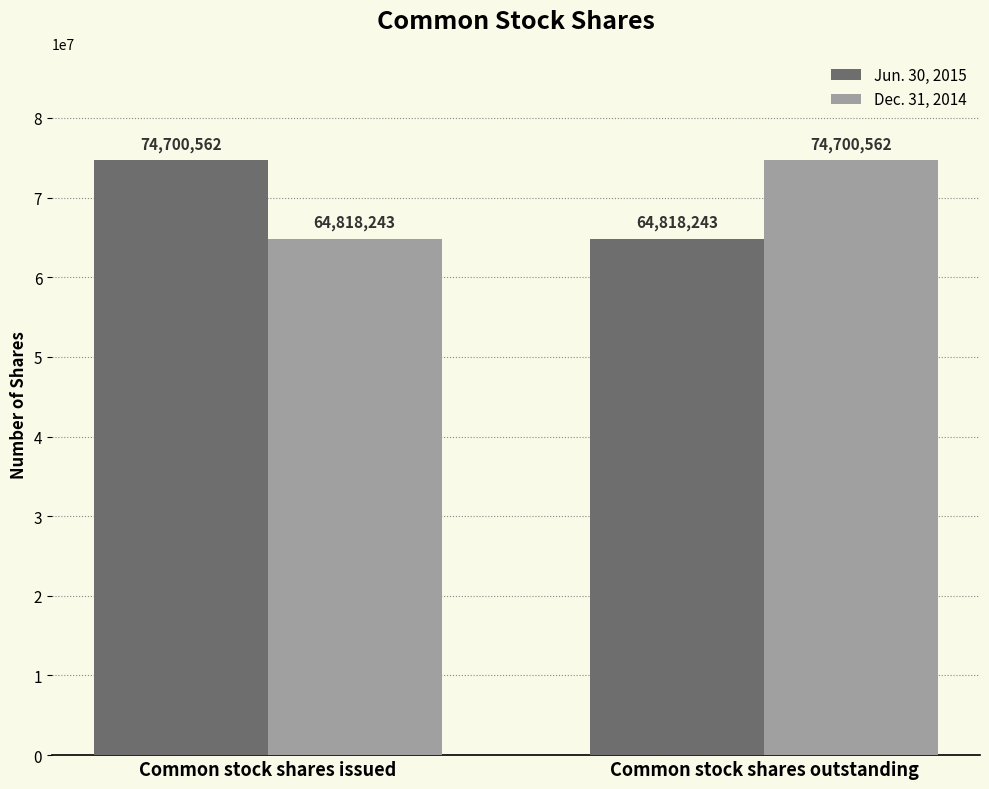

Reading right to left, list all the values displayed in this chart.

Jun. 30, 2015: 64818243	74700562
Dec. 31, 2014: 74700562	64818243